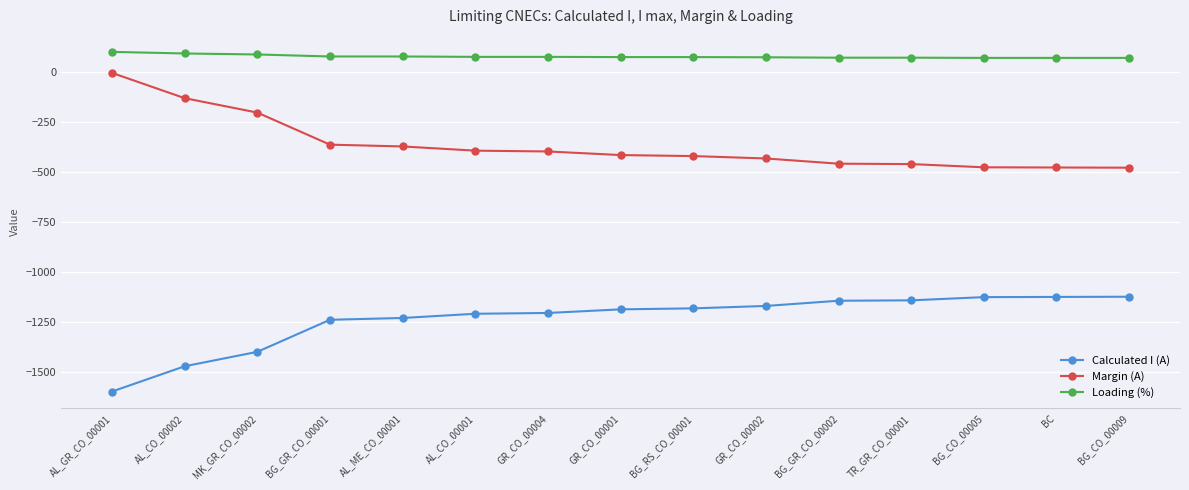

What is the difference between the maximum and minimum values in the Calculated I (A) series?

473